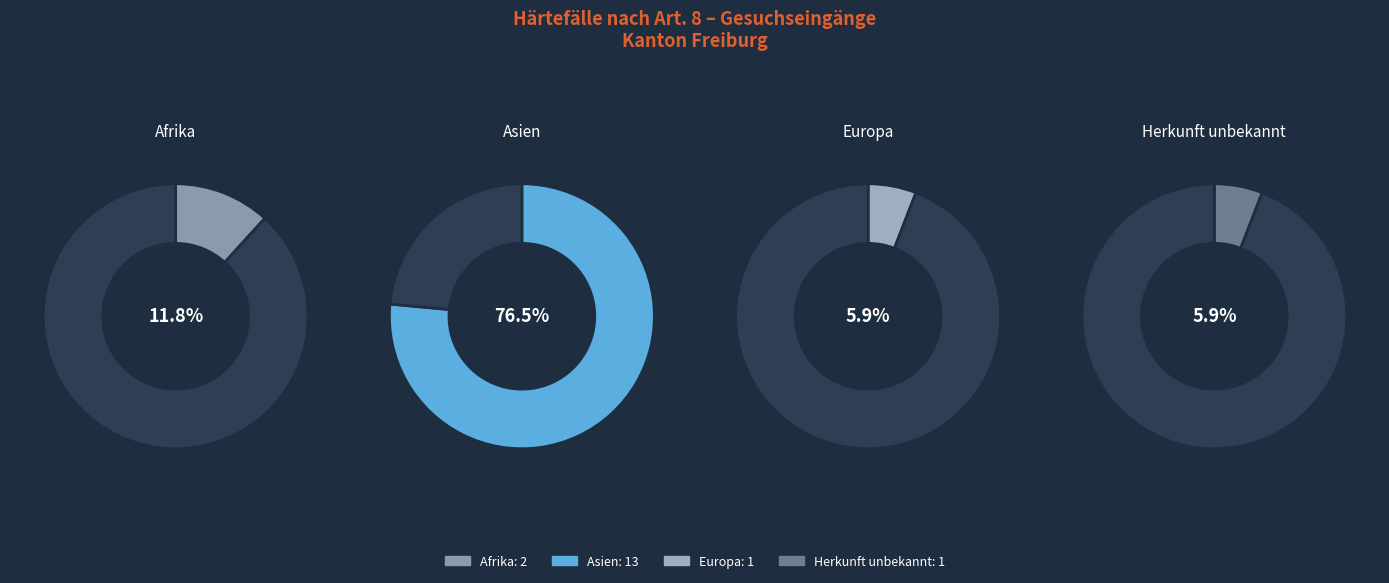

Does any single category account for the majority?

Yes